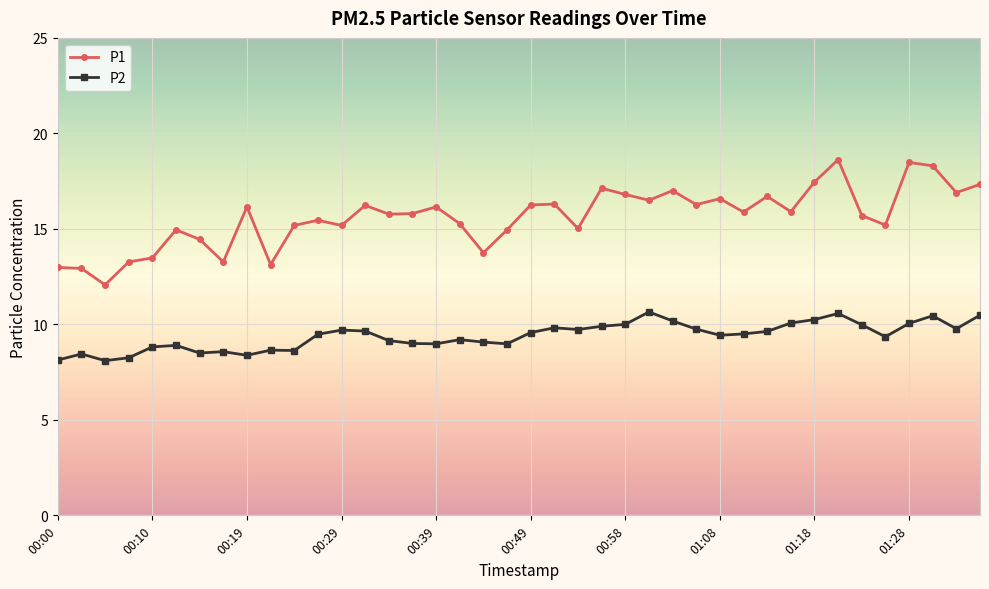

What is the average value of the P1 series?

15.6